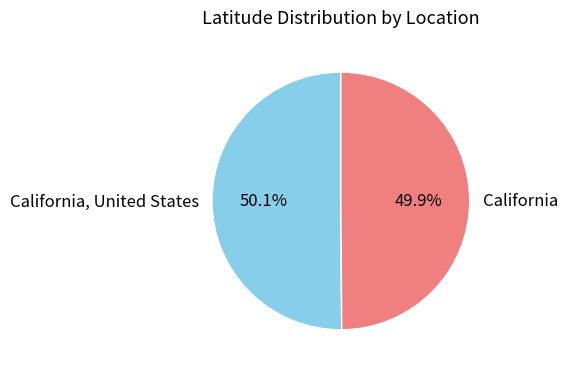

How many slices are in this pie chart?

2